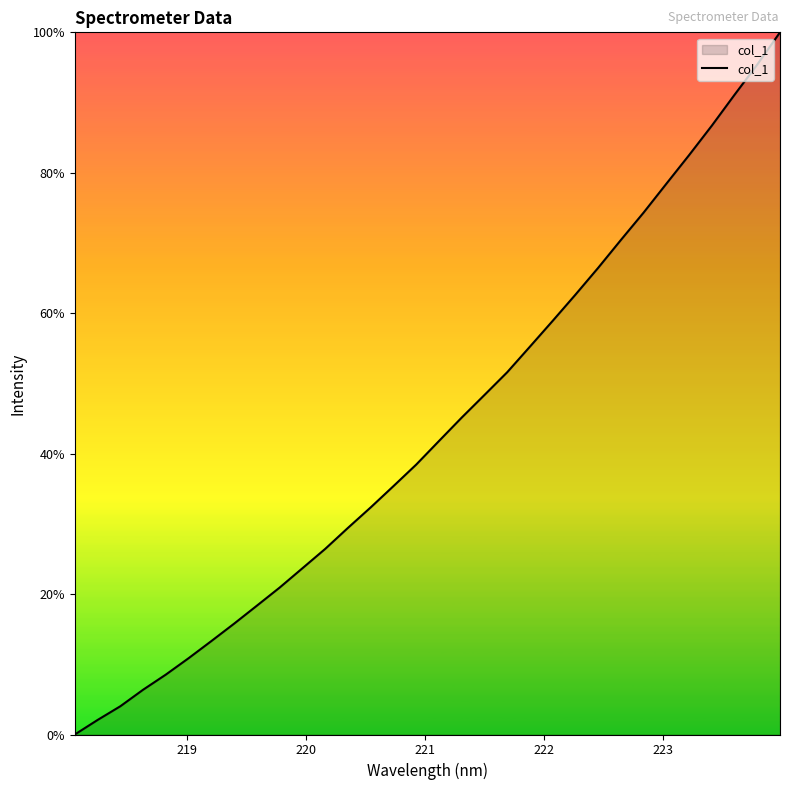

Does the chart have visible grid lines?

No